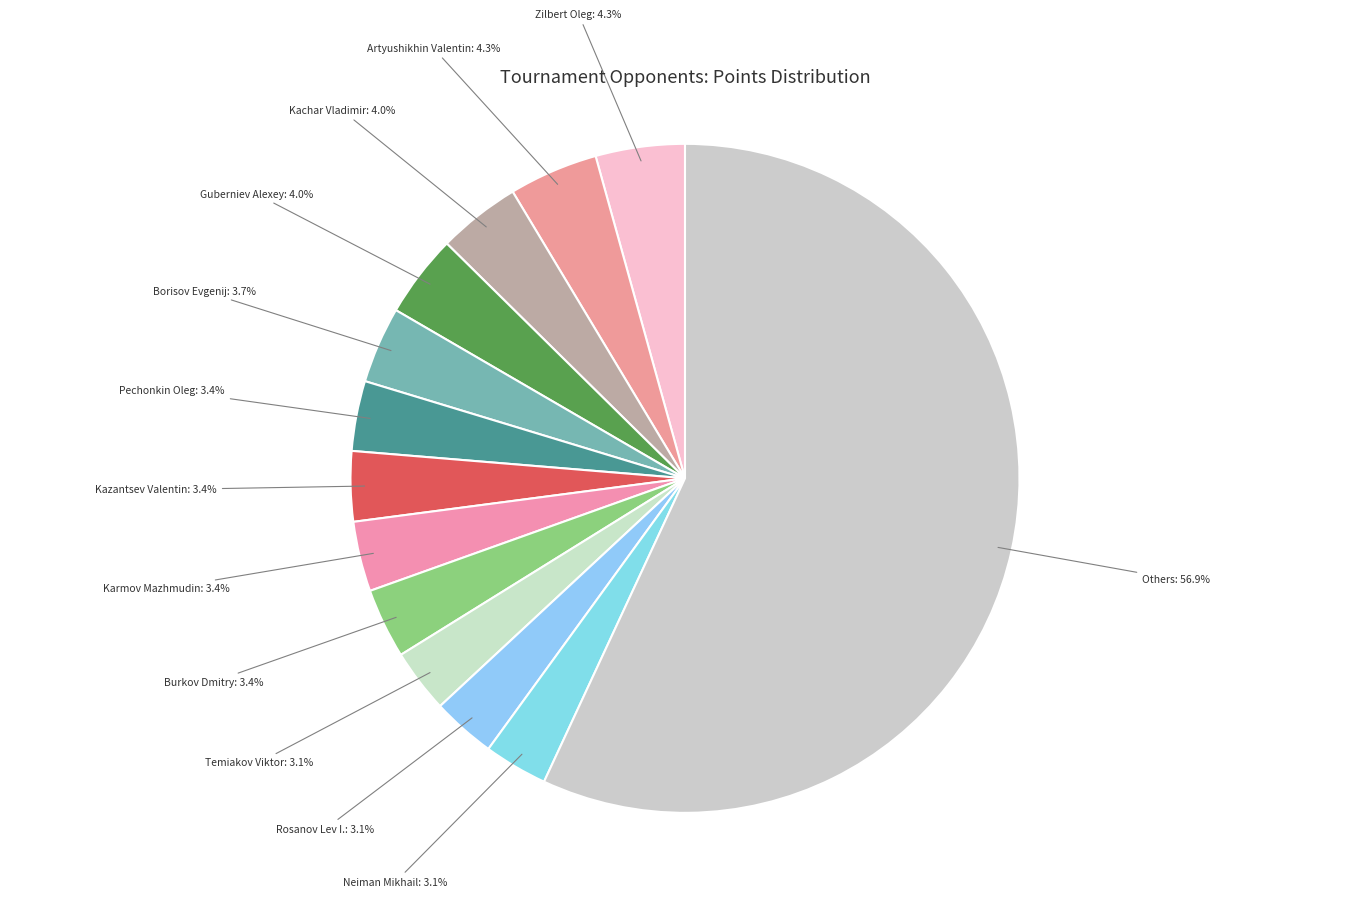

Which category has the biggest portion of the pie?

Others